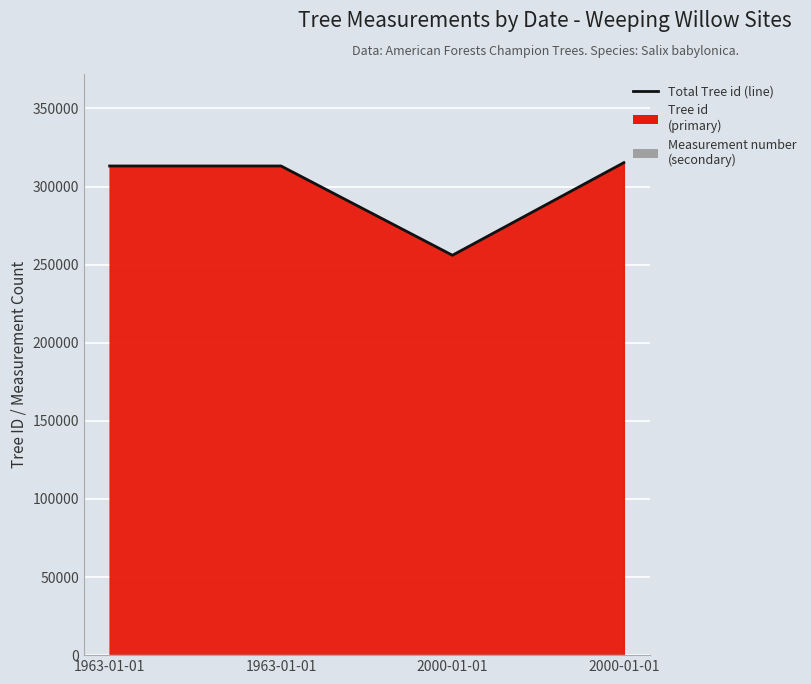

What is the smallest value displayed?

255989